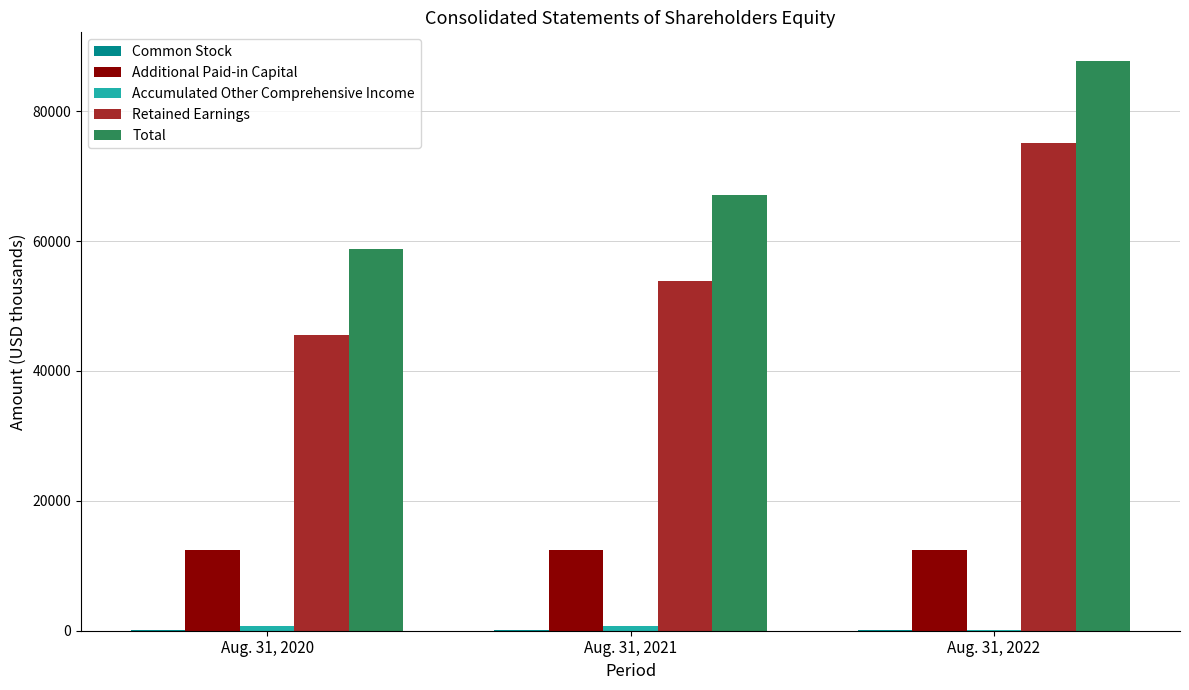

Between Aug. 31, 2020 and Aug. 31, 2021, which series saw the biggest shift?

Retained Earnings